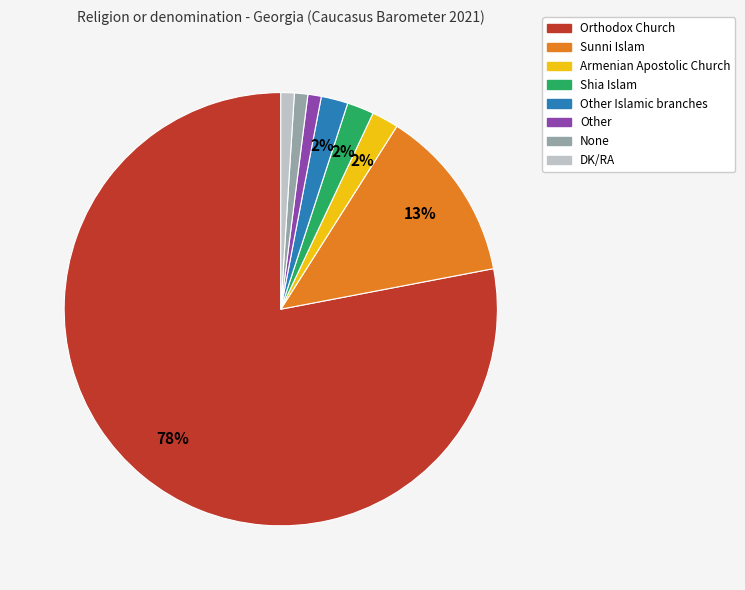

Is there a majority slice in this chart?

Yes